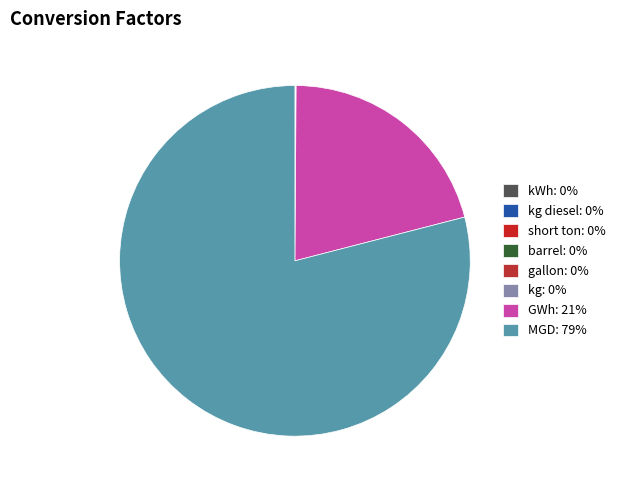

Which slice is the smallest?

kg diesel